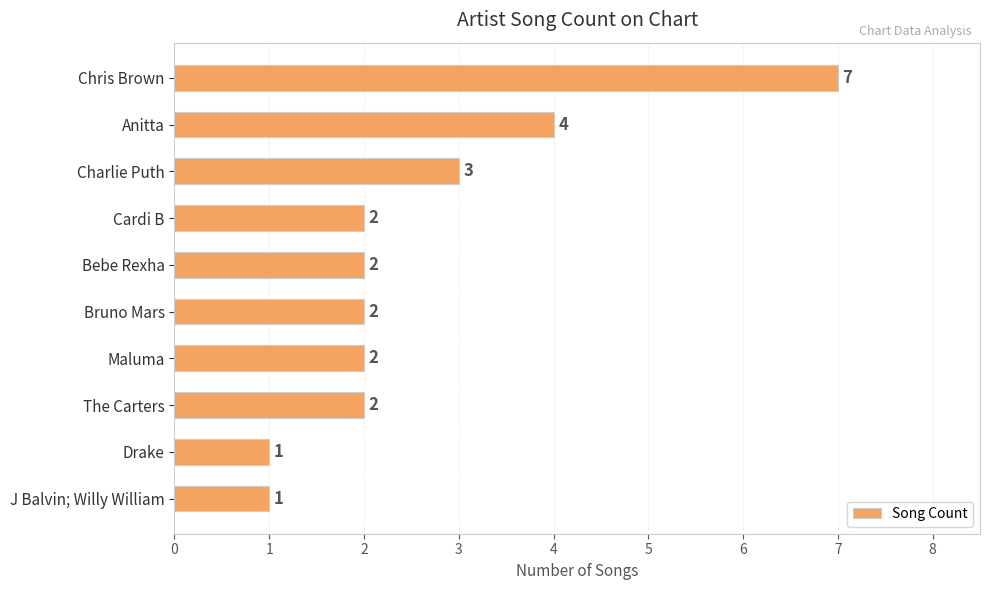

Reading top to bottom, list all the values displayed in this chart.

7	4	3	2	2	2	2	2	1	1